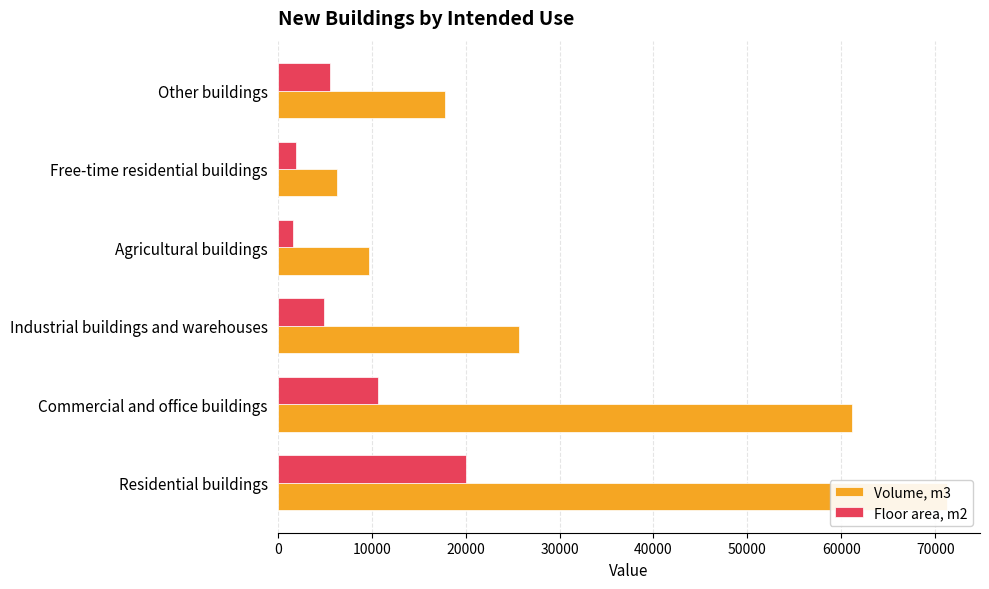

List the series in order of their overall mean, highest first.

Volume, m3, Floor area, m2